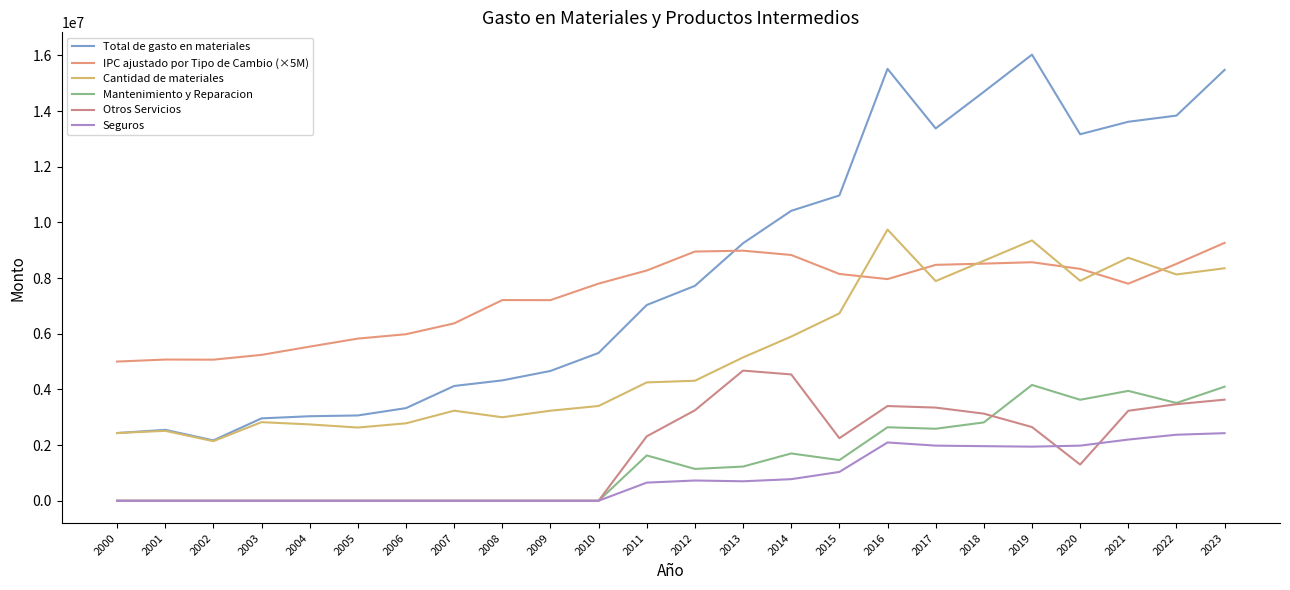

What is the spread (max minus min) of values at 2006?

5982000.0